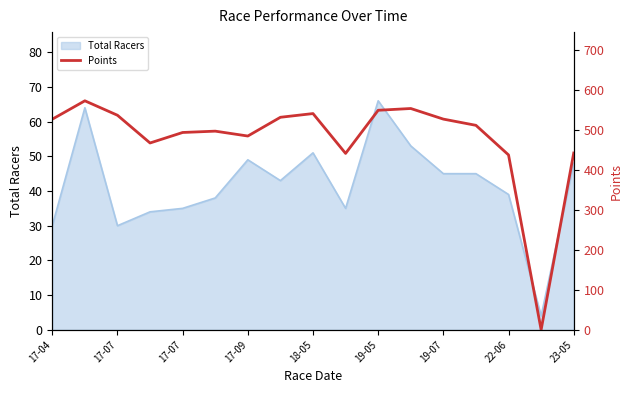

What is the difference between the maximum and second lowest values?

135.2